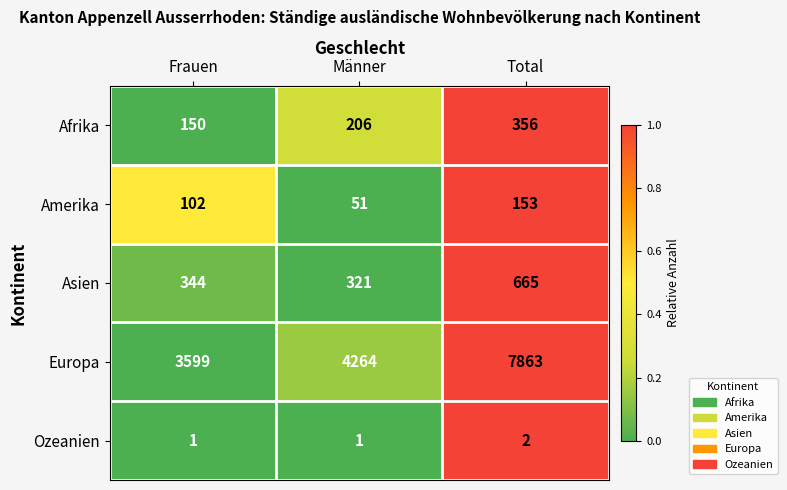

The Asien series shows 321 at Männer. True or false?

True